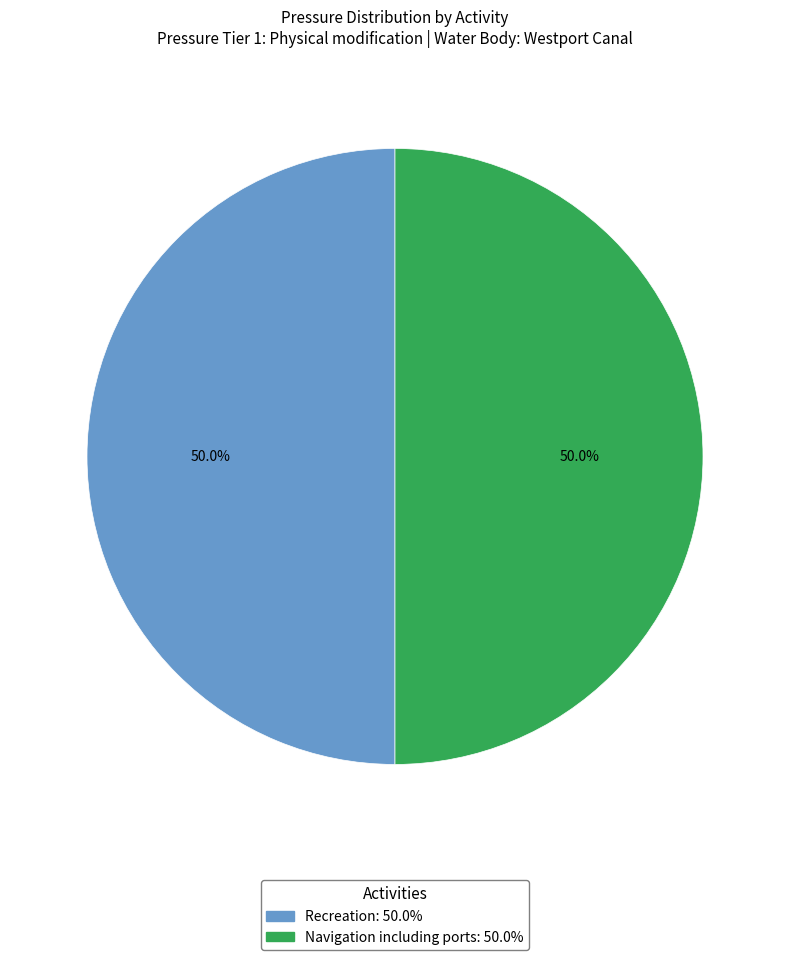

What is the ratio of the value at Recreation to the value at Navigation including ports?

1.0